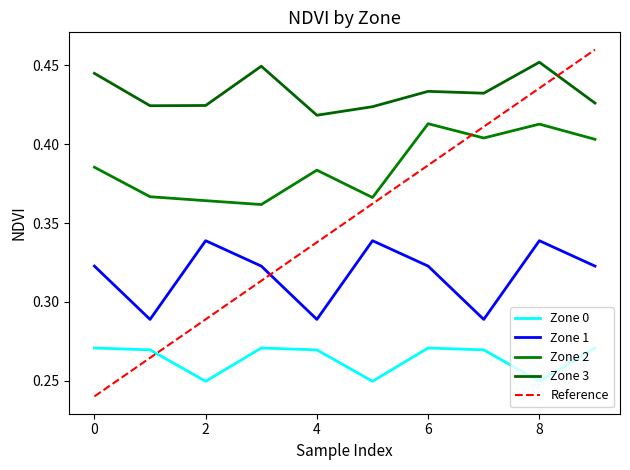

What is the value of the Zone 1 point at the 8th from the left?

0.3